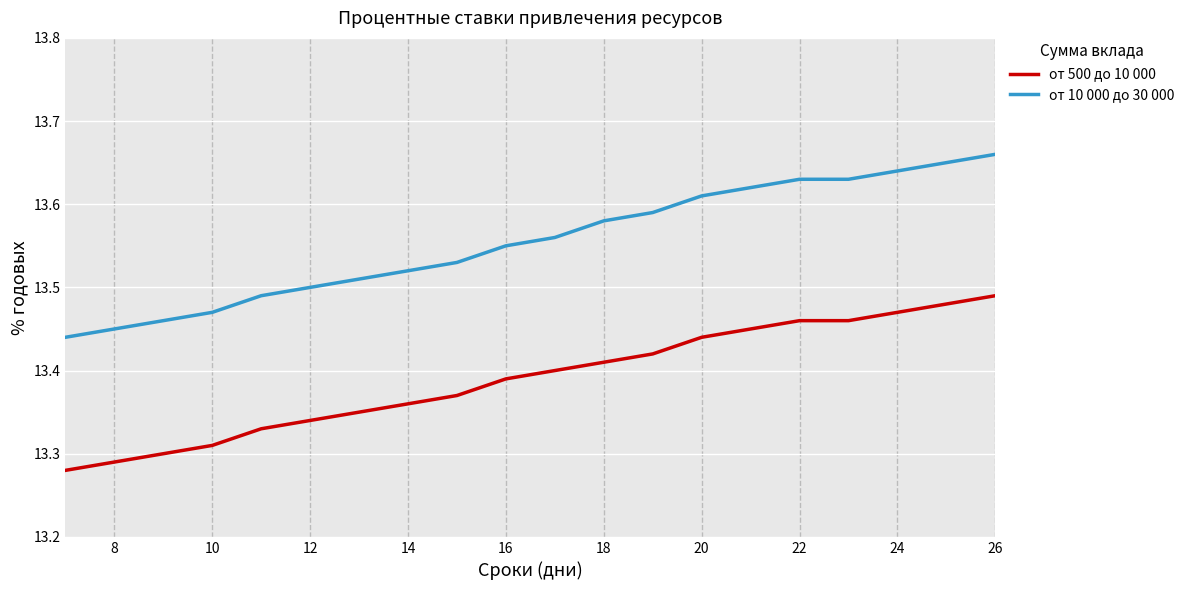

Which series has the largest total across all categories?

от 10 000 до 30 000